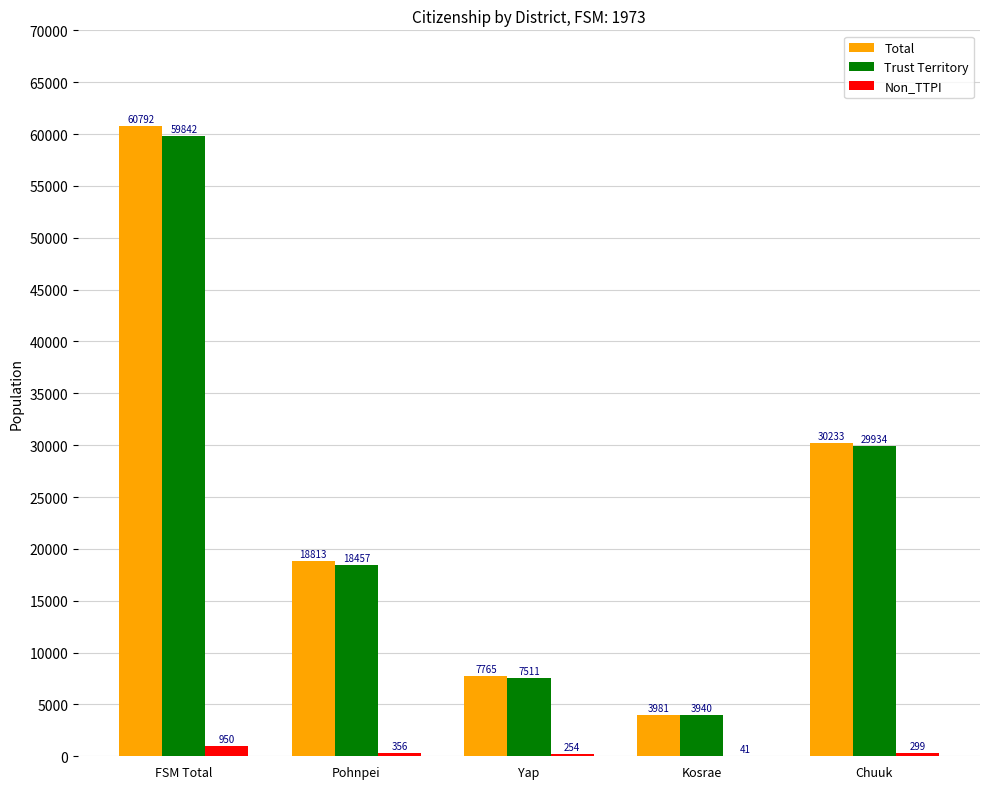

True or false: Non_TTPI has a value of 950 at FSM Total.

True